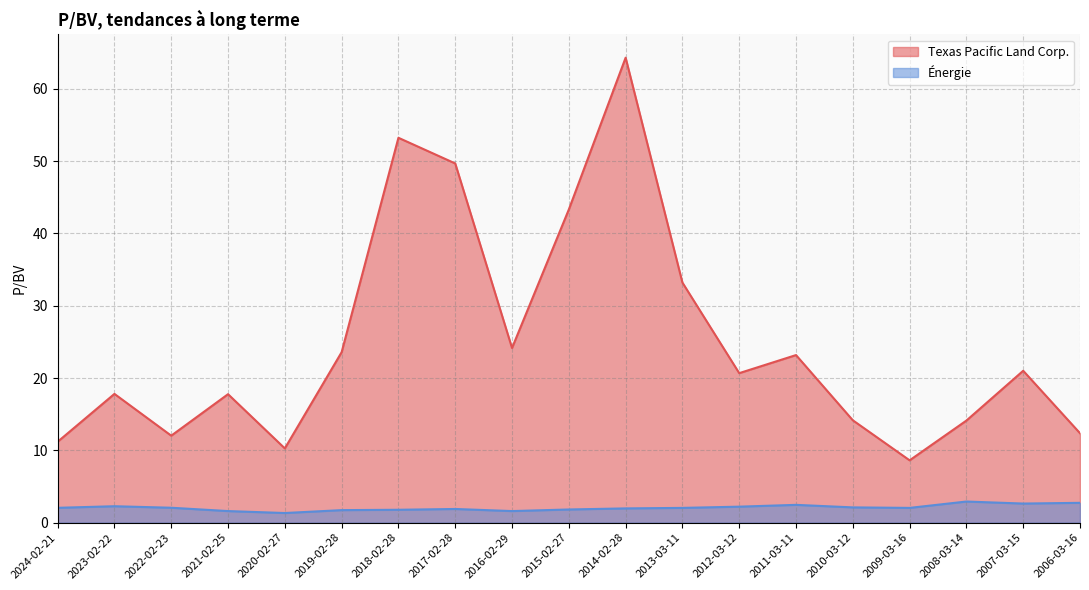

Between 2015-02-27 and 2009-03-16, which series saw the biggest shift?

Texas Pacific Land Corp.